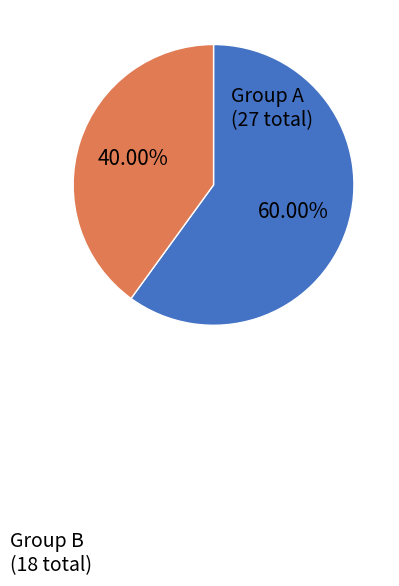

Is there a majority slice in this chart?

Yes